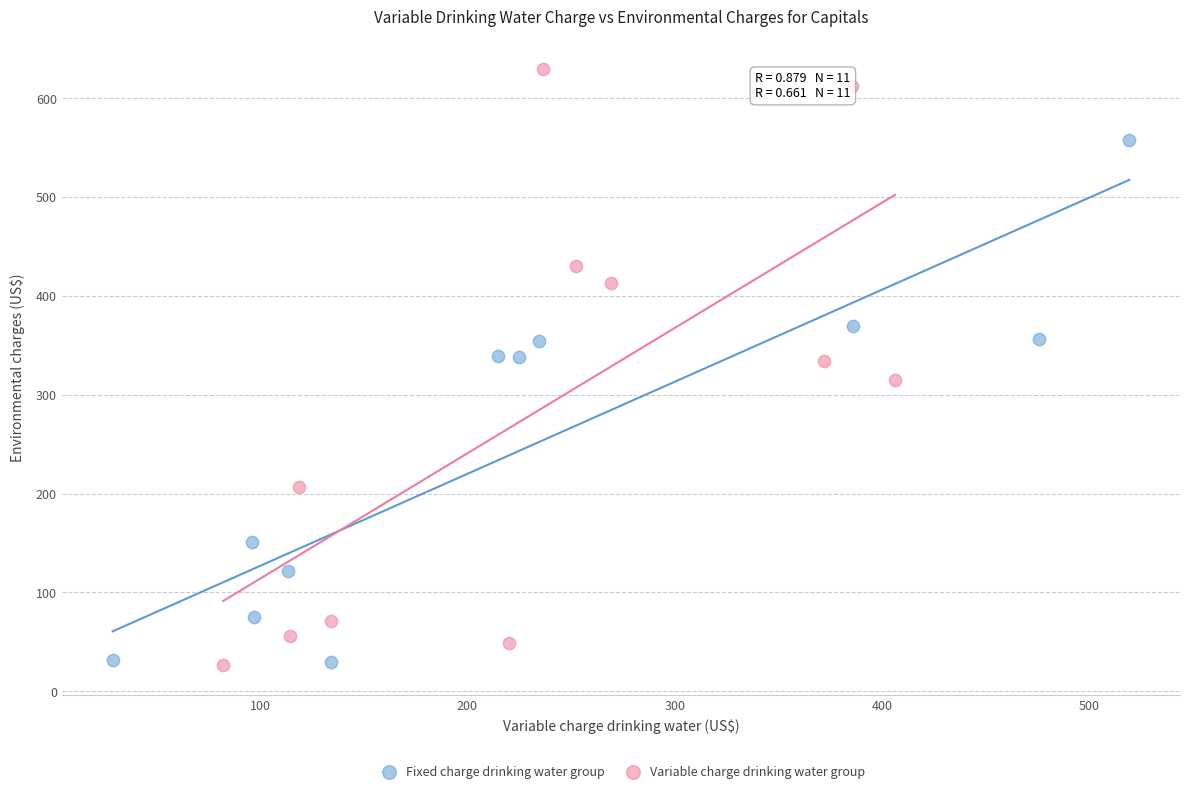

Which series has the widest spread of Y values?

Variable charge drinking water group